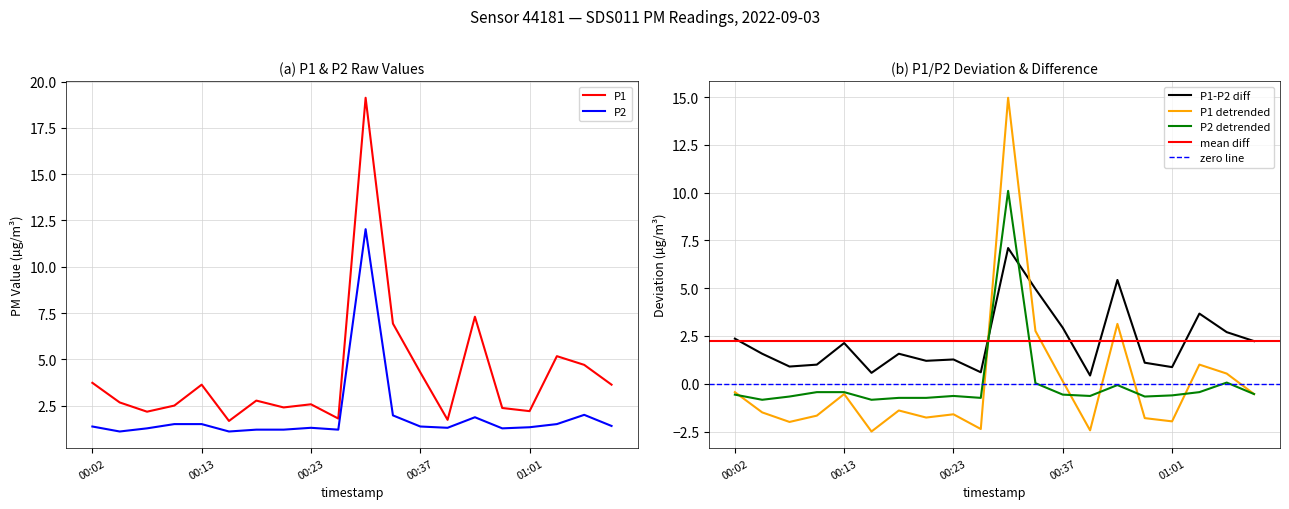

What is the difference between the P1 values at 00:39 and 00:23?

0.8